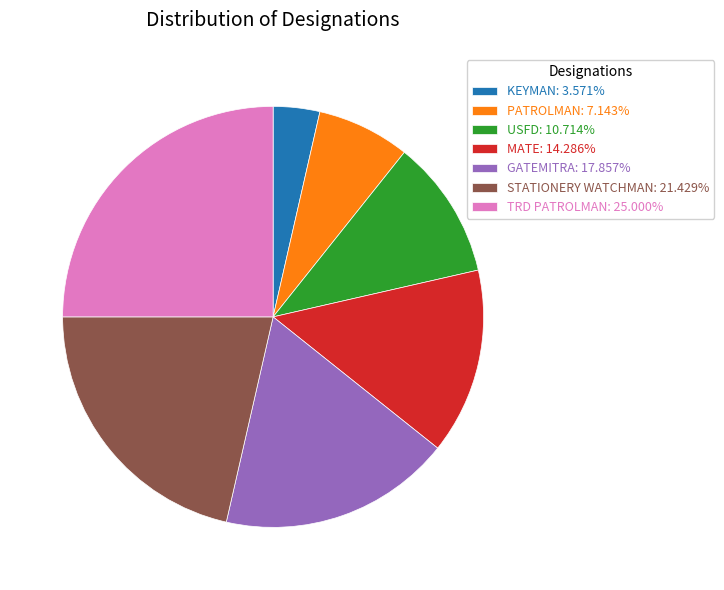

Does KEYMAN: 3.571% represent more than half of the total?

No